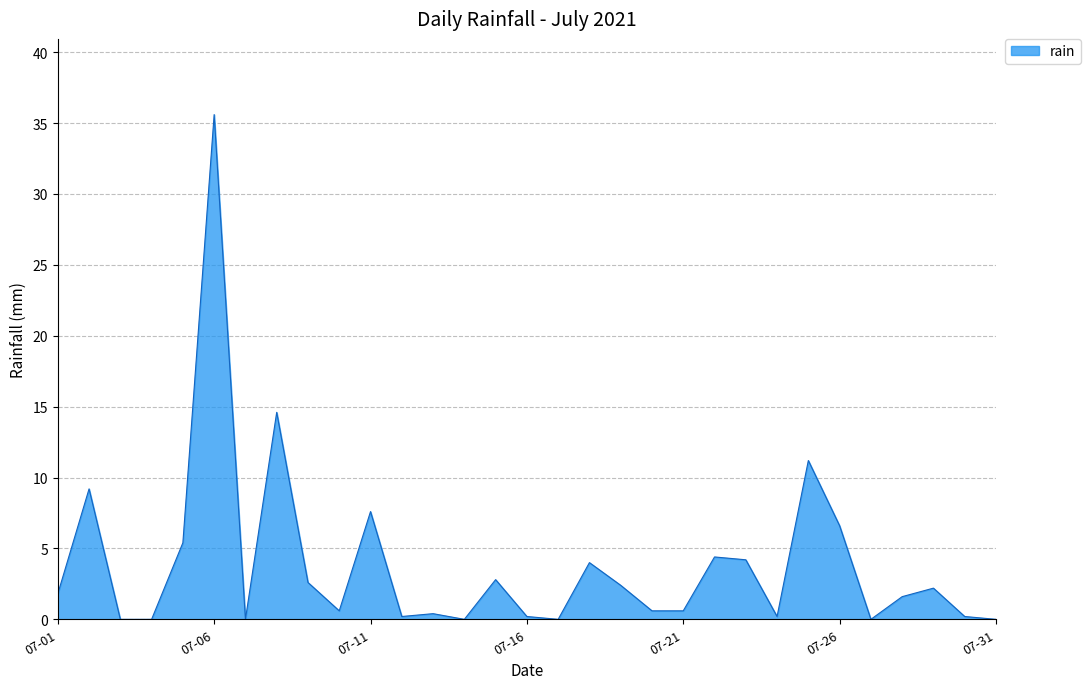

Reading right to left, what are all the values shown in this chart?

0.0	0.2	2.2	1.6	0.0	6.6	11.2	0.2	4.2	4.4	0.6	0.6	2.4	4.0	0.0	0.2	2.8	0.0	0.4	0.2	7.6	0.6	2.6	14.6	0.0	35.6	5.4	0.0	0.0	9.2	1.8